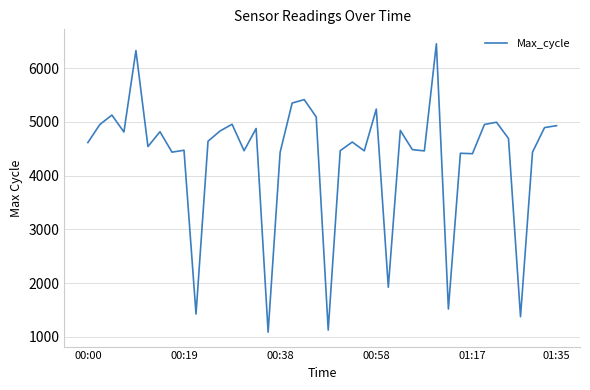

What is the greatest value displayed?

6455